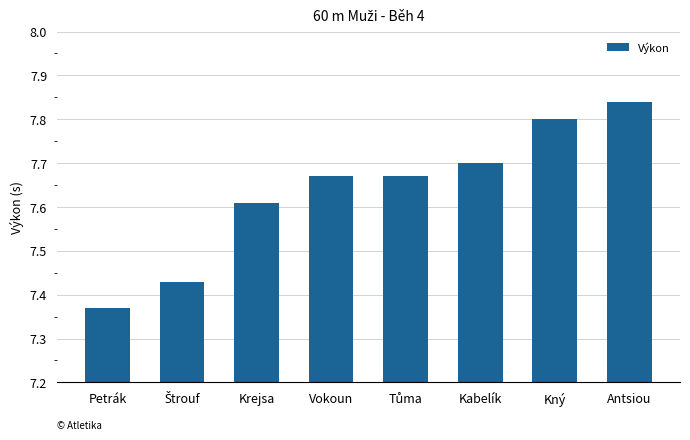

What is the ratio of the value at Kabelík to the value at Kný?

1.0